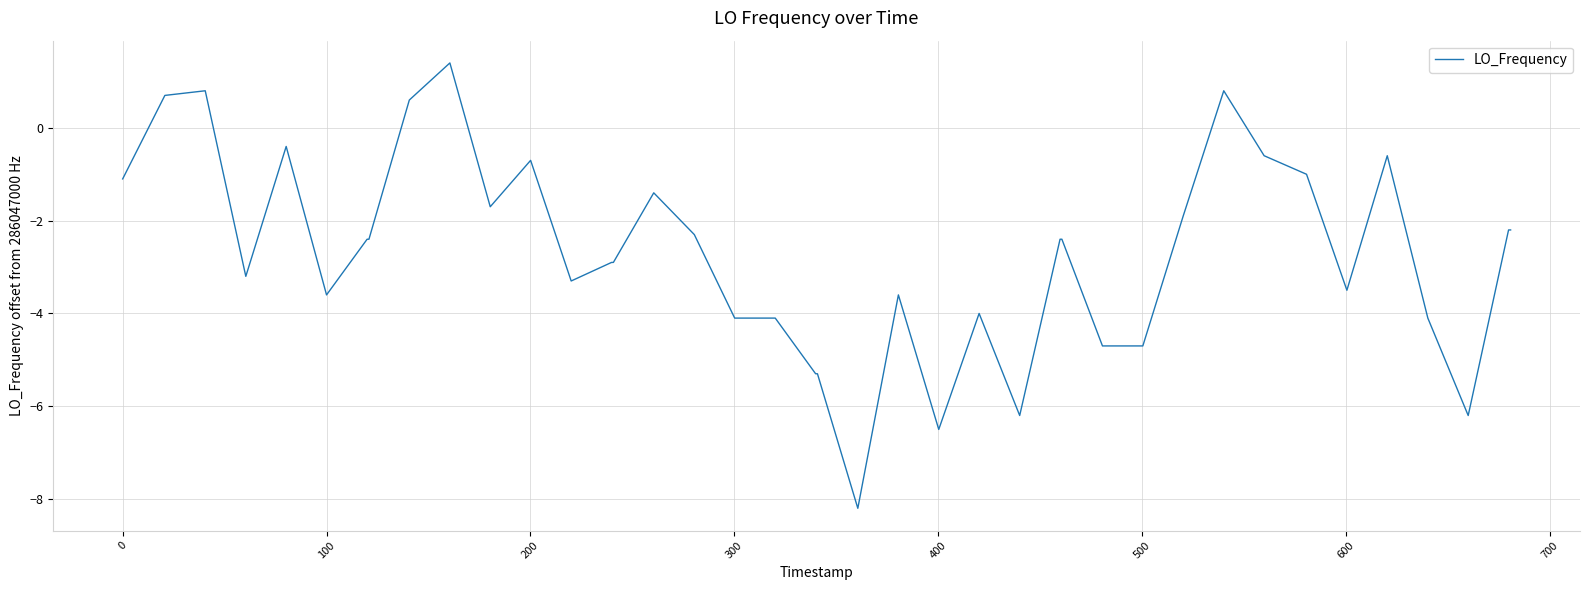

What is the minimum value shown in the chart?

-8.2